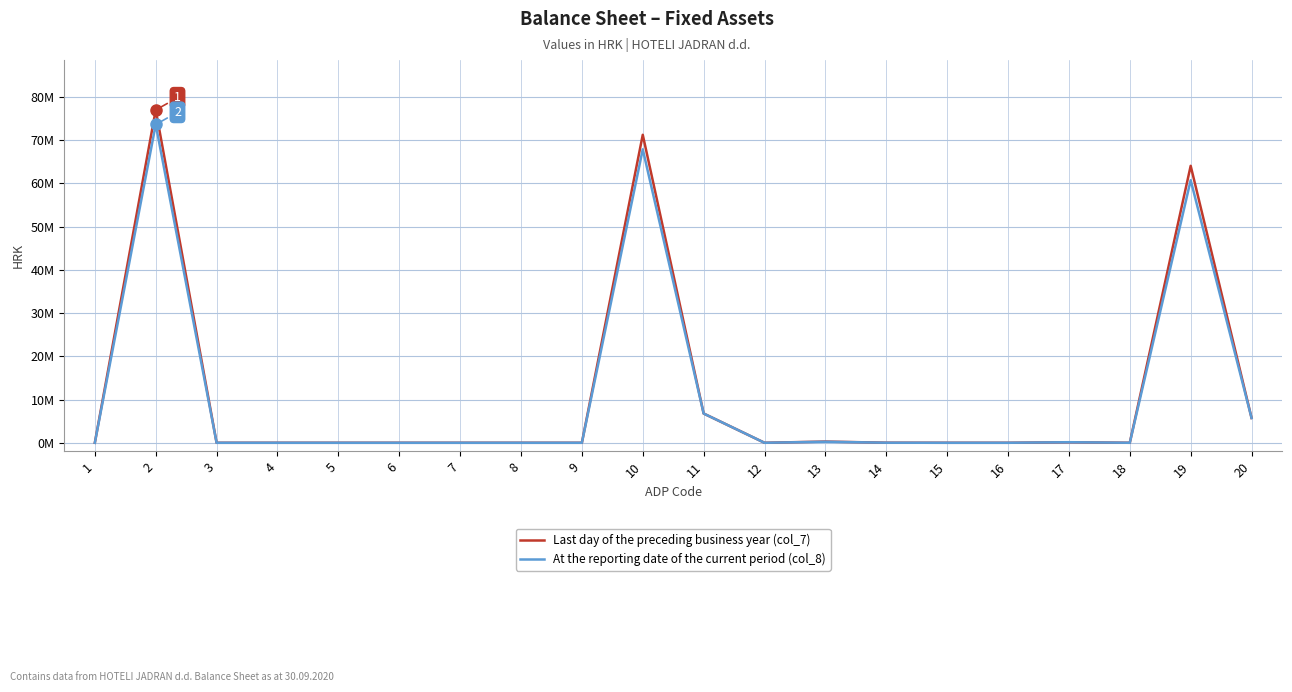

Between 2 and 6, which series saw the biggest shift?

Last day of the preceding business year (col_7)